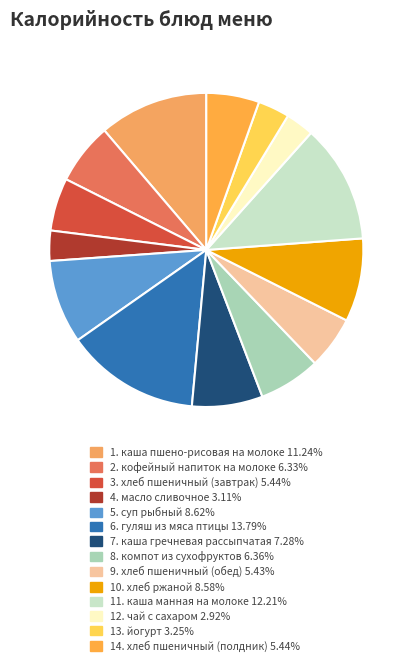

How many segments does this pie chart have?

14